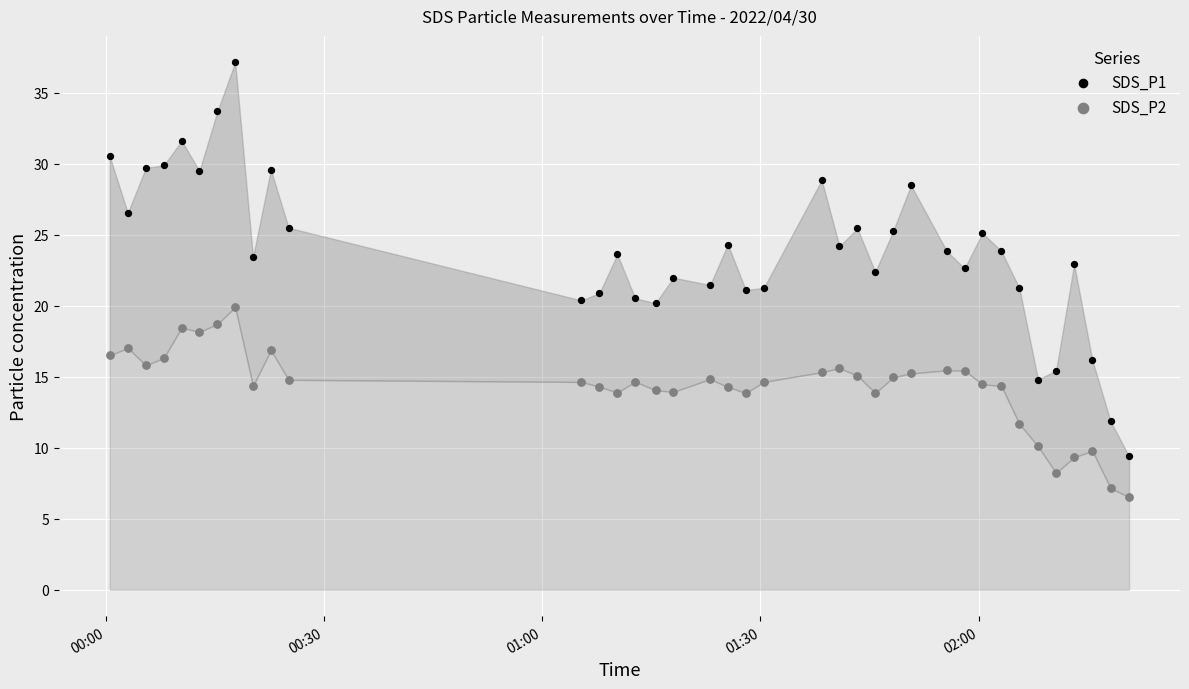

Which series reaches the maximum Y coordinate?

SDS_P1